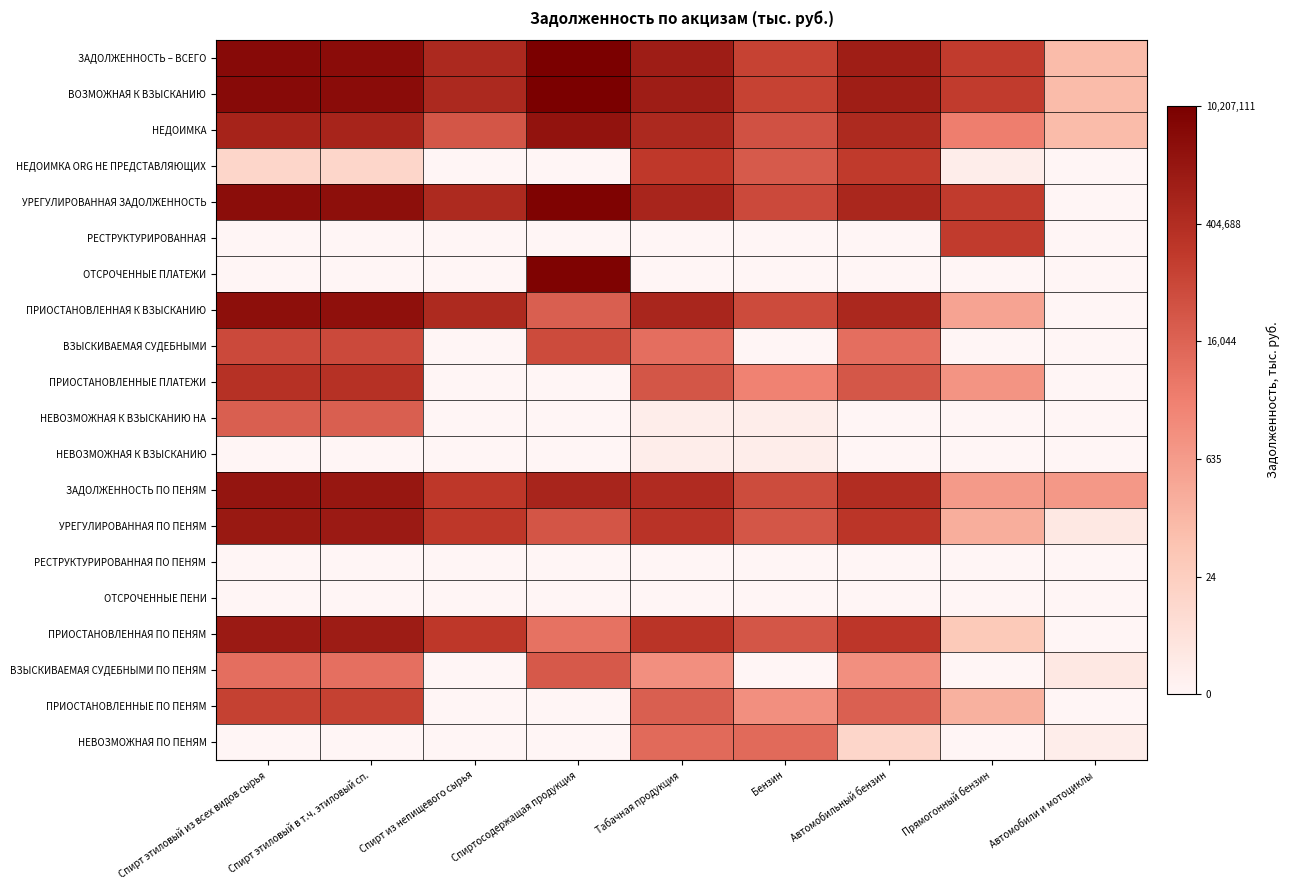

Reading right to left, what are all the values shown in this chart?

ЗАДОЛЖЕННОСТЬ – ВСЕГО: Автомобили и мотоциклы=2.0	Прямогонный бензин=5.2	Автомобильный бензин=6.1	Бензин=5.0	Табачная продукция=6.1	Спиртосодержащая продукция=7.0	Спирт из непищевого сырья=5.7	Спирт этиловый в т.ч. этиловый сп.=6.6	Спирт этиловый из всех видов сырья=6.7
ВОЗМОЖНАЯ К ВЗЫСКАНИЮ: Автомобили и мотоциклы=2.0	Прямогонный бензин=5.2	Автомобильный бензин=6.1	Бензин=5.0	Табачная продукция=6.1	Спиртосодержащая продукция=7.0	Спирт из непищевого сырья=5.7	Спирт этиловый в т.ч. этиловый сп.=6.6	Спирт этиловый из всех видов сырья=6.7
НЕДОИМКА: Автомобили и мотоциклы=2.0	Прямогонный бензин=3.6	Автомобильный бензин=5.7	Бензин=4.6	Табачная продукция=5.7	Спиртосодержащая продукция=6.4	Спирт из непищевого сырья=4.5	Спирт этиловый в т.ч. этиловый сп.=5.9	Спирт этиловый из всех видов сырья=5.9
НЕДОИМКА ORG НЕ ПРЕДСТАВЛЯЮЩИХ: Автомобили и мотоциклы=0.0	Прямогонный бензин=0.3	Автомобильный бензин=5.2	Бензин=4.4	Табачная продукция=5.3	Спиртосодержащая продукция=0.0	Спирт из непищевого сырья=0.0	Спирт этиловый в т.ч. этиловый сп.=1.1	Спирт этиловый из всех видов сырья=1.1
УРЕГУЛИРОВАННАЯ ЗАДОЛЖЕННОСТЬ: Автомобили и мотоциклы=0.0	Прямогонный бензин=5.2	Автомобильный бензин=5.8	Бензин=4.8	Табачная продукция=5.8	Спиртосодержащая продукция=6.9	Спирт из непищевого сырья=5.7	Спирт этиловый в т.ч. этиловый сп.=6.5	Спирт этиловый из всех видов сырья=6.6
РЕСТРУКТУРИРОВАННАЯ: Автомобили и мотоциклы=0.0	Прямогонный бензин=5.2	Автомобильный бензин=0.0	Бензин=0.0	Табачная продукция=0.0	Спиртосодержащая продукция=0.0	Спирт из непищевого сырья=0.0	Спирт этиловый в т.ч. этиловый сп.=0.0	Спирт этиловый из всех видов сырья=0.0
ОТСРОЧЕННЫЕ ПЛАТЕЖИ: Автомобили и мотоциклы=0.0	Прямогонный бензин=0.0	Автомобильный бензин=0.0	Бензин=0.0	Табачная продукция=0.0	Спиртосодержащая продукция=6.9	Спирт из непищевого сырья=0.0	Спирт этиловый в т.ч. этиловый сп.=0.0	Спирт этиловый из всех видов сырья=0.0
ПРИОСТАНОВЛЕННАЯ К ВЗЫСКАНИЮ: Автомобили и мотоциклы=0.0	Прямогонный бензин=2.6	Автомобильный бензин=5.8	Бензин=4.8	Табачная продукция=5.8	Спиртосодержащая продукция=4.3	Спирт из непищевого сырья=5.7	Спирт этиловый в т.ч. этиловый сп.=6.5	Спирт этиловый из всех видов сырья=6.5
ВЗЫСКИВАЕМАЯ СУДЕБНЫМИ: Автомобили и мотоциклы=0.0	Прямогонный бензин=0.0	Автомобильный бензин=3.9	Бензин=0.0	Табачная продукция=3.9	Спиртосодержащая продукция=4.8	Спирт из непищевого сырья=0.0	Спирт этиловый в т.ч. этиловый сп.=4.8	Спирт этиловый из всех видов сырья=4.8
ПРИОСТАНОВЛЕННЫЕ ПЛАТЕЖИ: Автомобили и мотоциклы=0.0	Прямогонный бензин=3.0	Автомобильный бензин=4.5	Бензин=3.4	Табачная продукция=4.5	Спиртосодержащая продукция=0.0	Спирт из непищевого сырья=0.0	Спирт этиловый в т.ч. этиловый сп.=5.5	Спирт этиловый из всех видов сырья=5.5
НЕВОЗМОЖНАЯ К ВЗЫСКАНИЮ НА: Автомобили и мотоциклы=0.0	Прямогонный бензин=0.0	Автомобильный бензин=0.0	Бензин=0.3	Табачная продукция=0.3	Спиртосодержащая продукция=0.0	Спирт из непищевого сырья=0.0	Спирт этиловый в т.ч. этиловый сп.=4.3	Спирт этиловый из всех видов сырья=4.3
НЕВОЗМОЖНАЯ К ВЗЫСКАНИЮ: Автомобили и мотоциклы=0.0	Прямогонный бензин=0.0	Автомобильный бензин=0.0	Бензин=0.3	Табачная продукция=0.3	Спиртосодержащая продукция=0.0	Спирт из непищевого сырья=0.0	Спирт этиловый в т.ч. этиловый сп.=0.0	Спирт этиловый из всех видов сырья=0.0
ЗАДОЛЖЕННОСТЬ ПО ПЕНЯМ: Автомобили и мотоциклы=2.9	Прямогонный бензин=2.8	Автомобильный бензин=5.6	Бензин=4.8	Табачная продукция=5.7	Спиртосодержащая продукция=5.9	Спирт из непищевого сырья=5.3	Спирт этиловый в т.ч. этиловый сп.=6.3	Спирт этиловый из всех видов сырья=6.3
УРЕГУЛИРОВАННАЯ ПО ПЕНЯМ: Автомобили и мотоциклы=0.5	Прямогонный бензин=2.3	Автомобильный бензин=5.4	Бензин=4.5	Табачная продукция=5.4	Спиртосодержащая продукция=4.6	Спирт из непищевого сырья=5.3	Спирт этиловый в т.ч. этиловый сп.=6.2	Спирт этиловый из всех видов сырья=6.2
РЕСТРУКТУРИРОВАННАЯ ПО ПЕНЯМ: Автомобили и мотоциклы=0.0	Прямогонный бензин=0.0	Автомобильный бензин=0.0	Бензин=0.0	Табачная продукция=0.0	Спиртосодержащая продукция=0.0	Спирт из непищевого сырья=0.0	Спирт этиловый в т.ч. этиловый сп.=0.0	Спирт этиловый из всех видов сырья=0.0
ОТСРОЧЕННЫЕ ПЕНИ: Автомобили и мотоциклы=0.0	Прямогонный бензин=0.0	Автомобильный бензин=0.0	Бензин=0.0	Табачная продукция=0.0	Спиртосодержащая продукция=0.0	Спирт из непищевого сырья=0.0	Спирт этиловый в т.ч. этиловый сп.=0.0	Спирт этиловый из всех видов сырья=0.0
ПРИОСТАНОВЛЕННАЯ ПО ПЕНЯМ: Автомобили и мотоциклы=0.0	Прямогонный бензин=1.6	Автомобильный бензин=5.3	Бензин=4.5	Табачная продукция=5.4	Спиртосодержащая продукция=3.9	Спирт из непищевого сырья=5.3	Спирт этиловый в т.ч. этиловый сп.=6.1	Спирт этиловый из всех видов сырья=6.2
ВЗЫСКИВАЕМАЯ СУДЕБНЫМИ ПО ПЕНЯМ: Автомобили и мотоциклы=0.5	Прямогонный бензин=0.0	Автомобильный бензин=3.1	Бензин=0.0	Табачная продукция=3.1	Спиртосодержащая продукция=4.5	Спирт из непищевого сырья=0.0	Спирт этиловый в т.ч. этиловый сп.=3.9	Спирт этиловый из всех видов сырья=3.9
ПРИОСТАНОВЛЕННЫЕ ПО ПЕНЯМ: Автомобили и мотоциклы=0.0	Прямогонный бензин=2.2	Автомобильный бензин=4.3	Бензин=3.1	Табачная продукция=4.3	Спиртосодержащая продукция=0.0	Спирт из непищевого сырья=0.0	Спирт этиловый в т.ч. этиловый сп.=5.0	Спирт этиловый из всех видов сырья=5.0
НЕВОЗМОЖНАЯ ПО ПЕНЯМ: Автомобили и мотоциклы=0.3	Прямогонный бензин=0.0	Автомобильный бензин=1.1	Бензин=4.0	Табачная продукция=4.0	Спиртосодержащая продукция=0.0	Спирт из непищевого сырья=0.0	Спирт этиловый в т.ч. этиловый сп.=0.0	Спирт этиловый из всех видов сырья=0.0